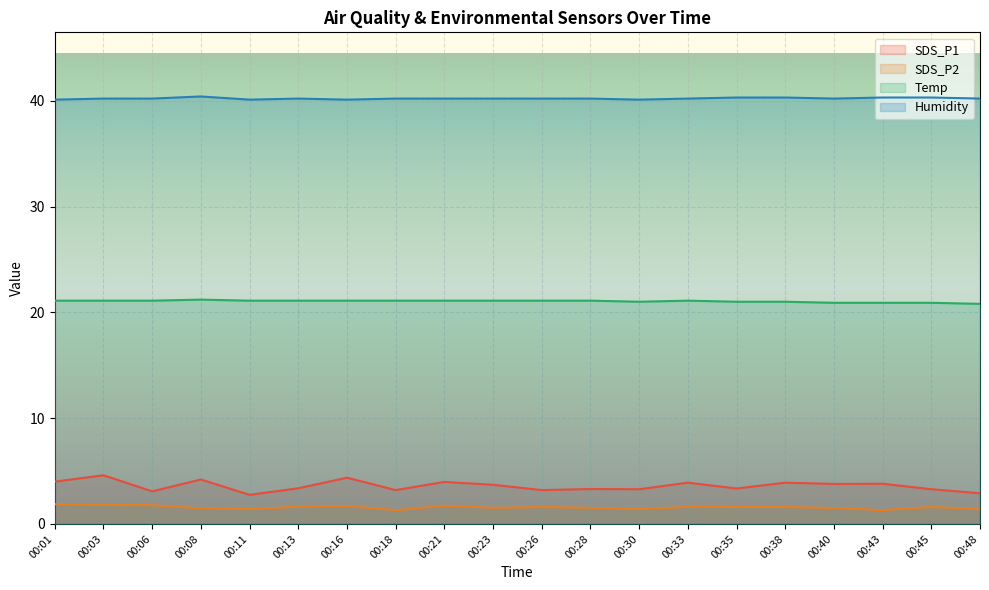

At which label is SDS_P1 closest to 3?

00:06